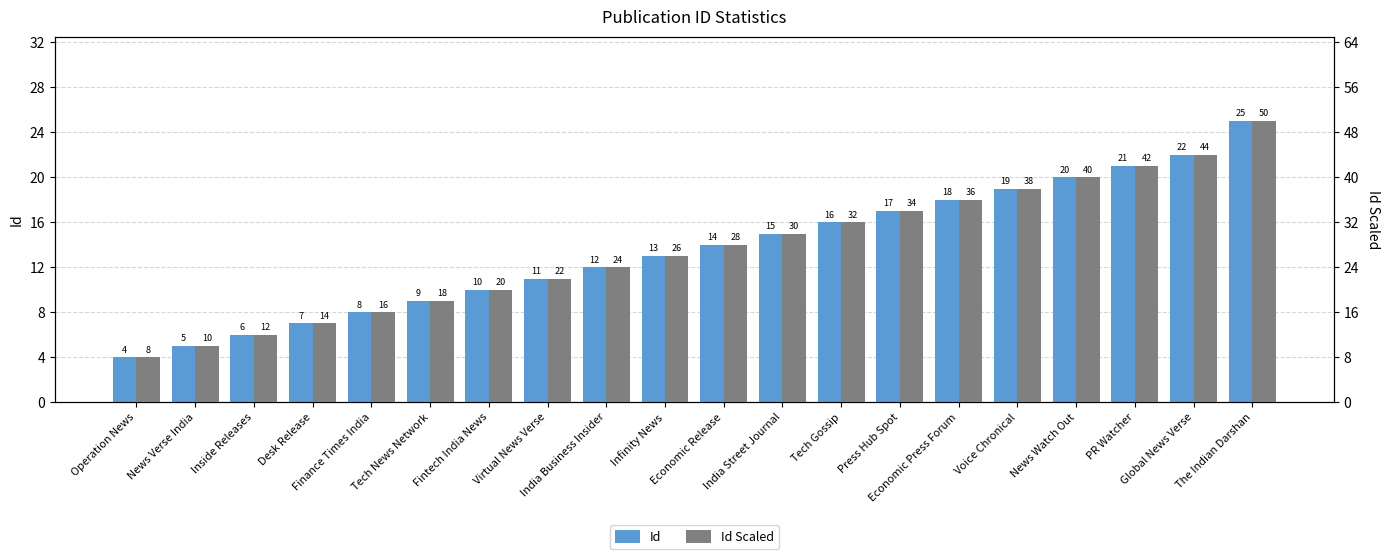

What is the minimum value for Id Scaled?

8